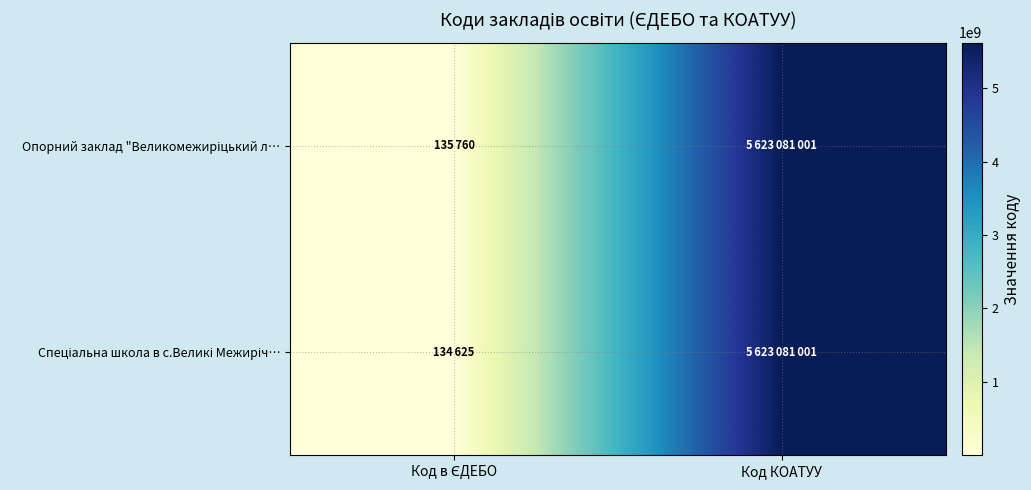

What is the total value across all series at Код в ЄДЕБО?

270385